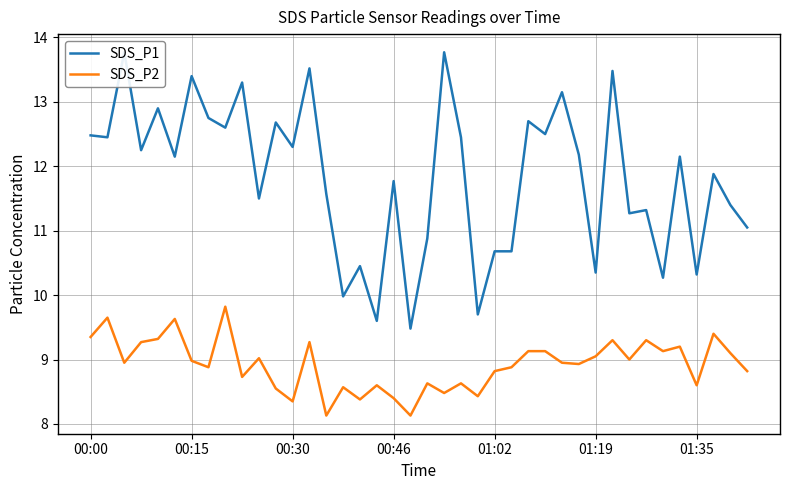

Is this an area chart (filled region under the line)?

No